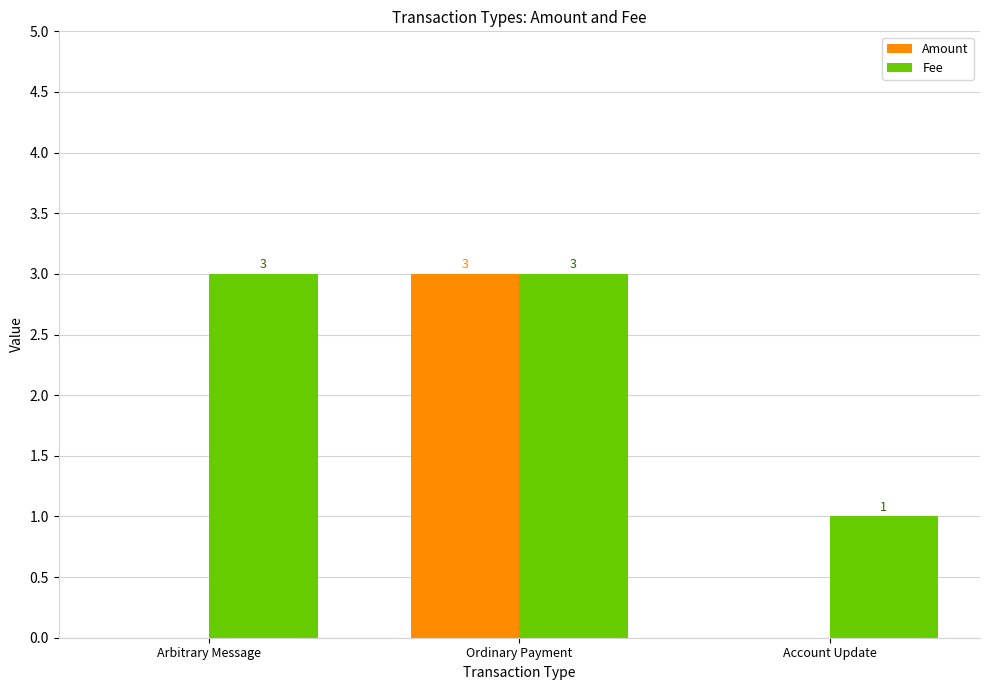

At which category is the sum across all series the highest?

Ordinary Payment